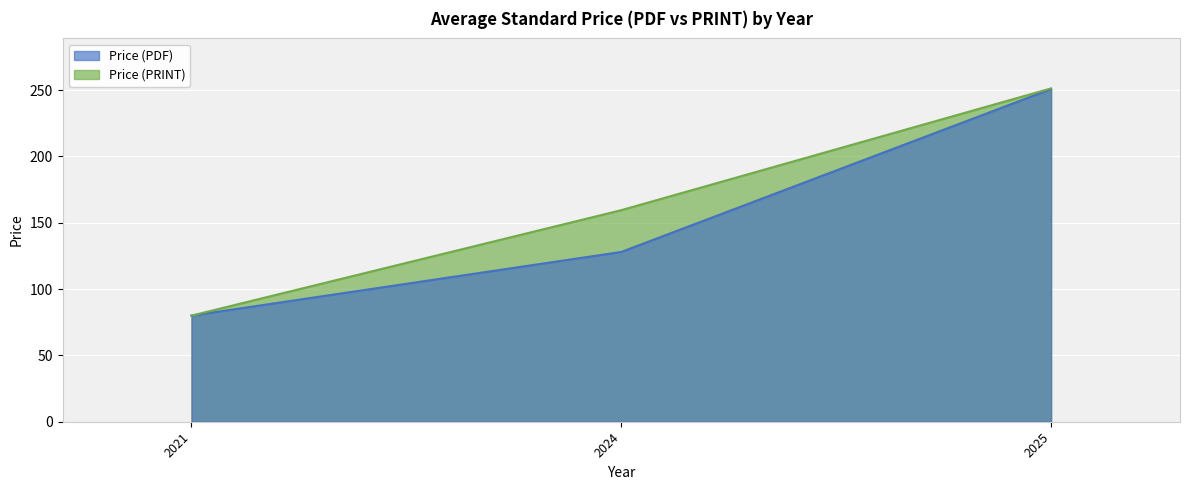

List the series in order of their peak value, lowest first.

Price (PDF), Price (PRINT)